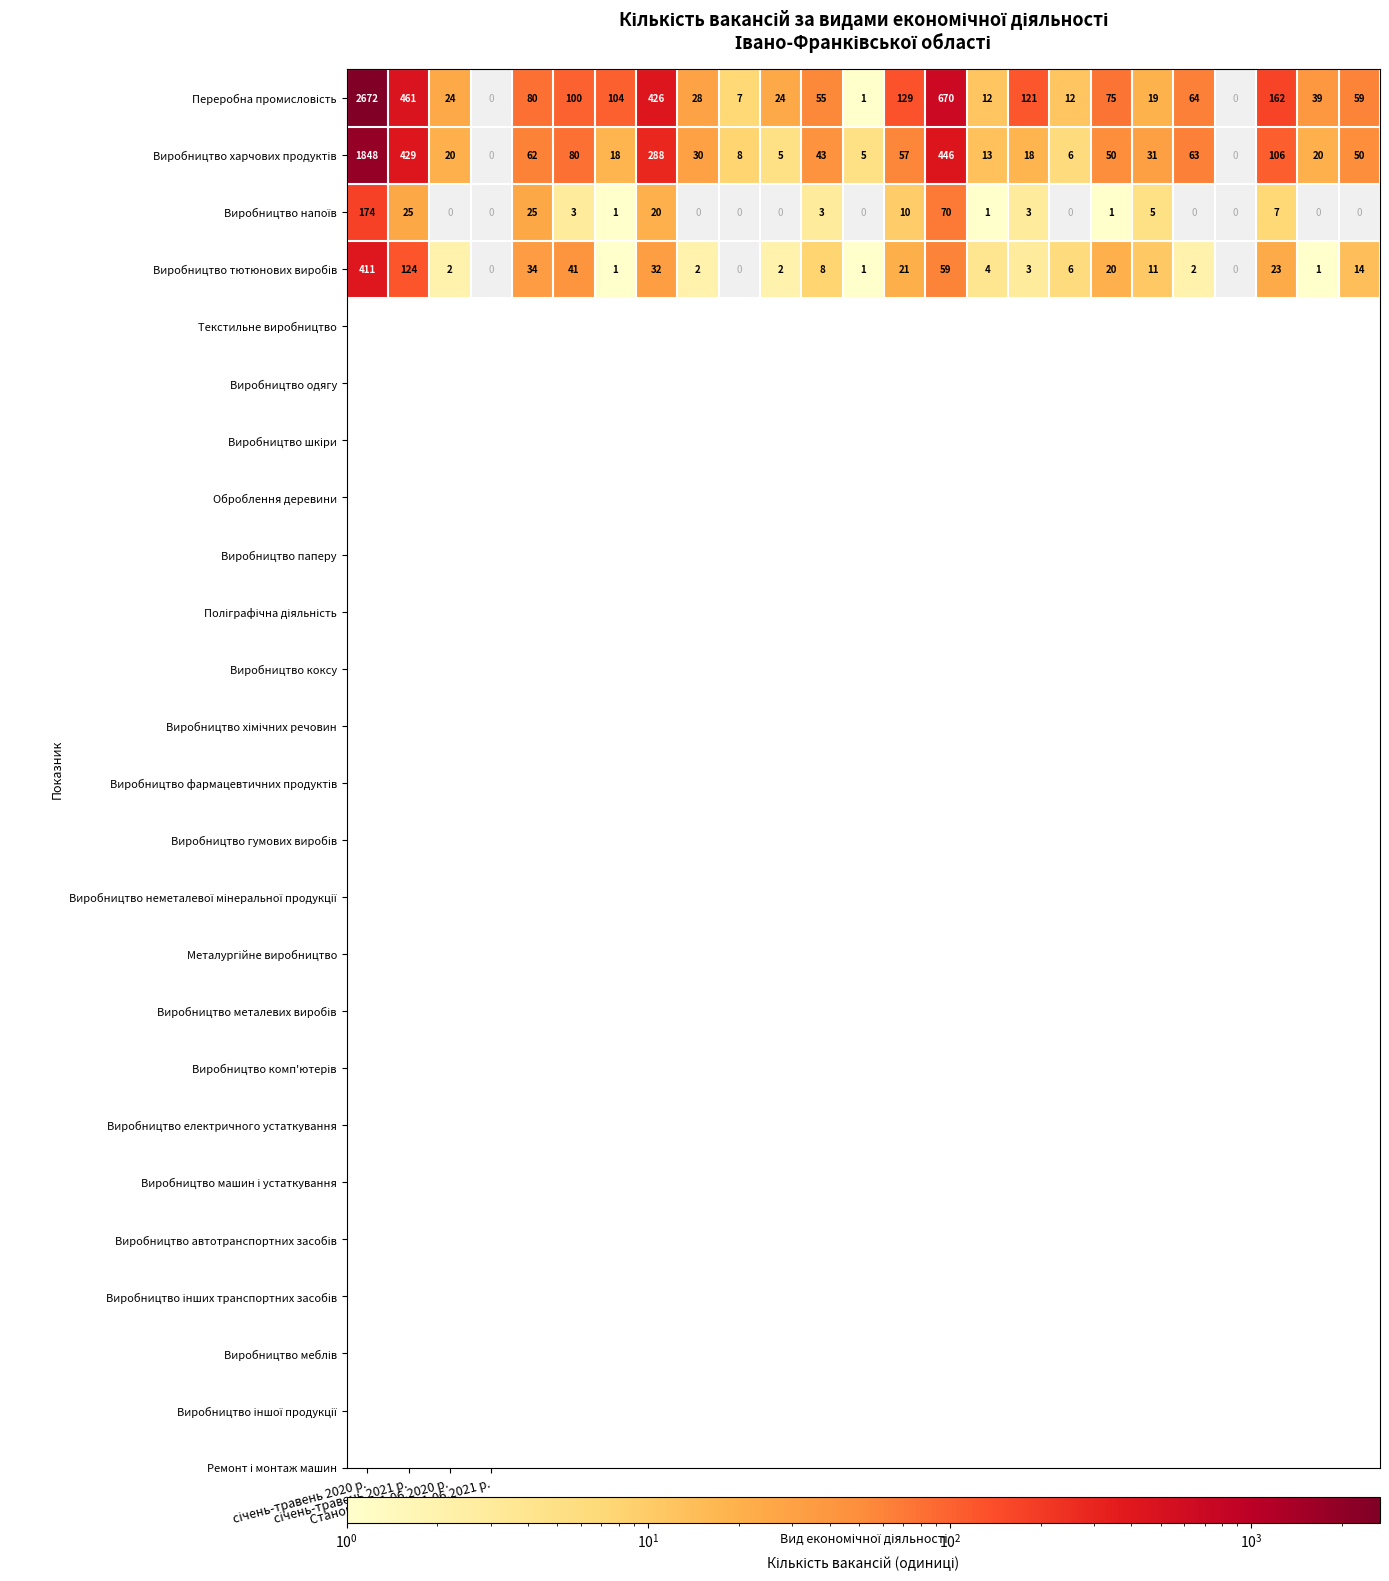

Which series has the largest range (max minus min)?

Переробна промисловість